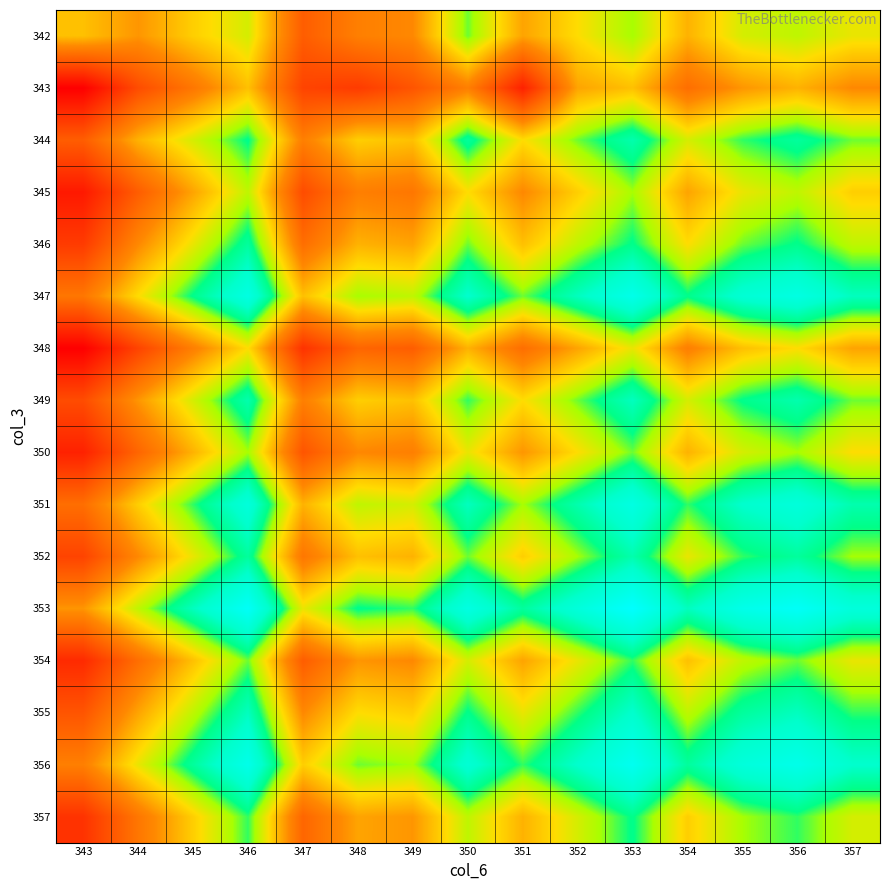

What is the minimum value shown in the chart?

1.1